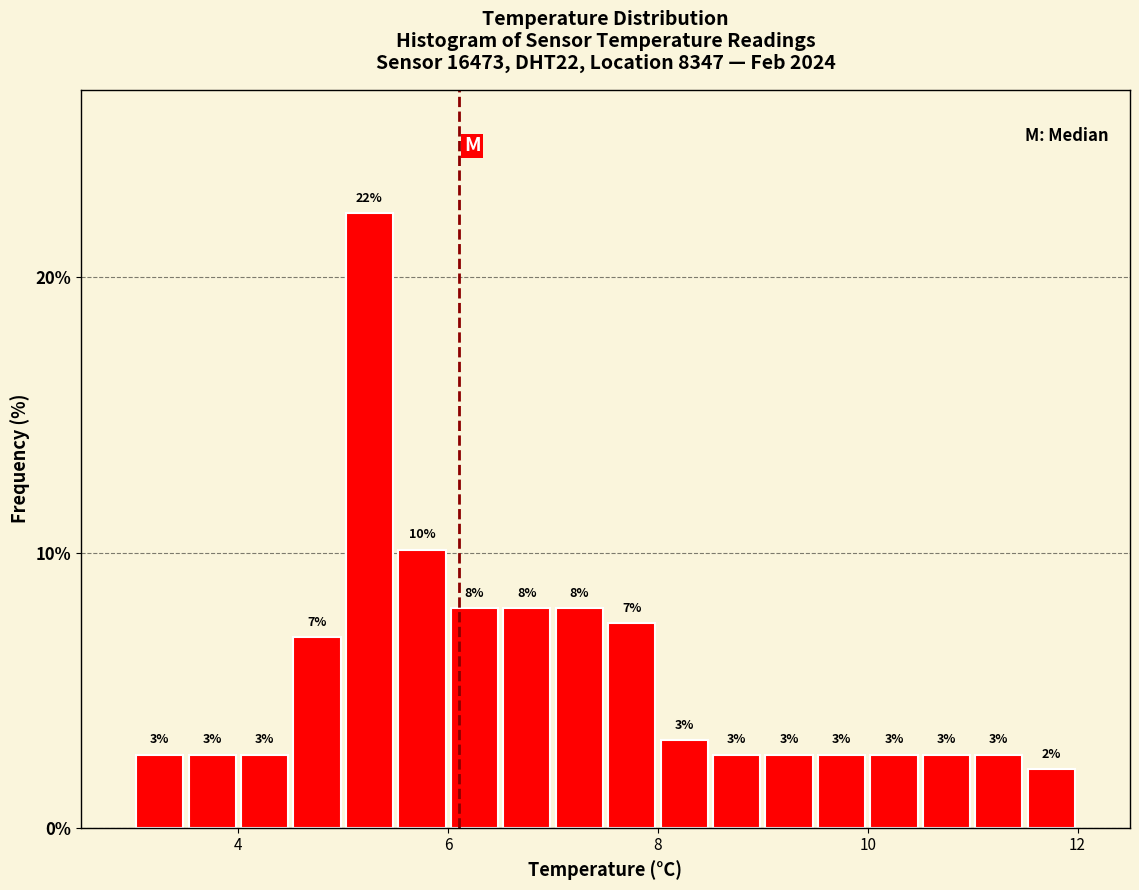

Around what value on the x-axis is the tallest bar? Give the approximate position of its centre, as read against the axis.

5.2